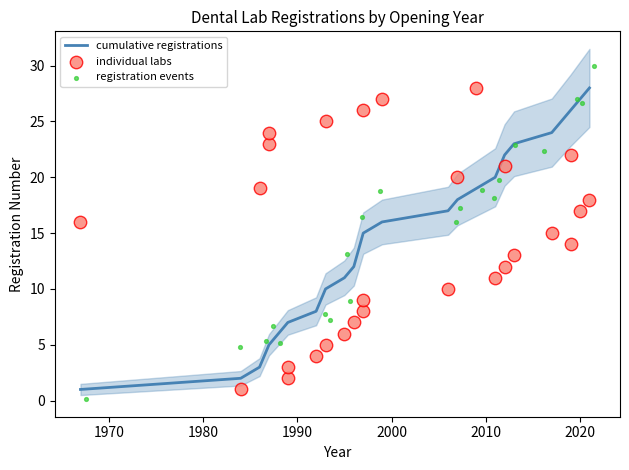

Which has a higher value, 1996 or 1989?

1996